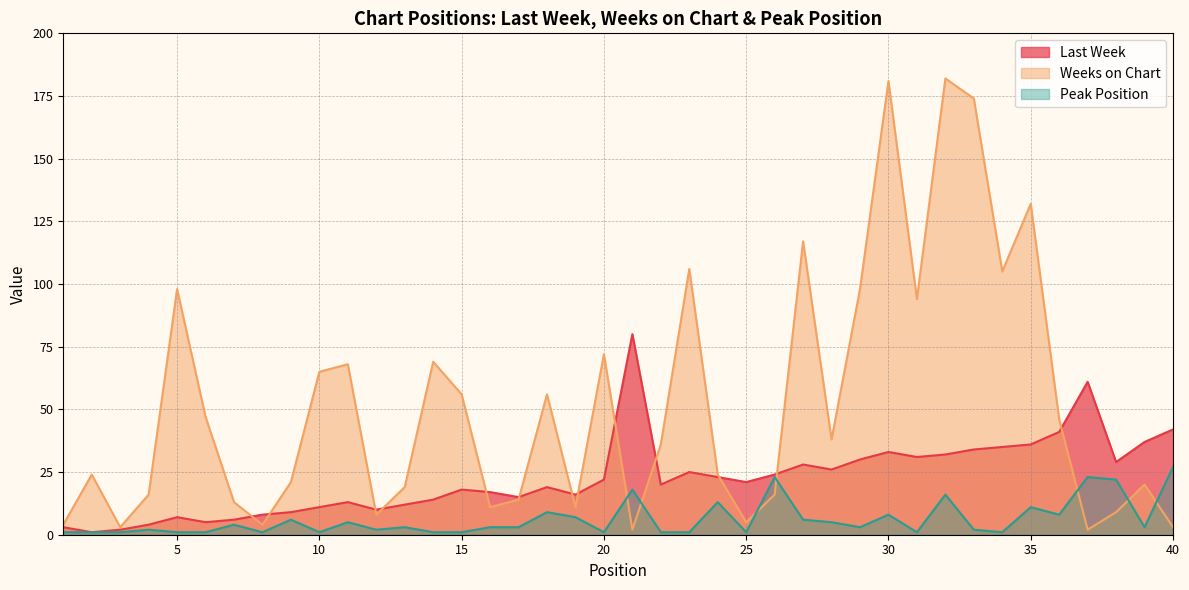

At which category does Weeks on Chart reach its first local valley?

3